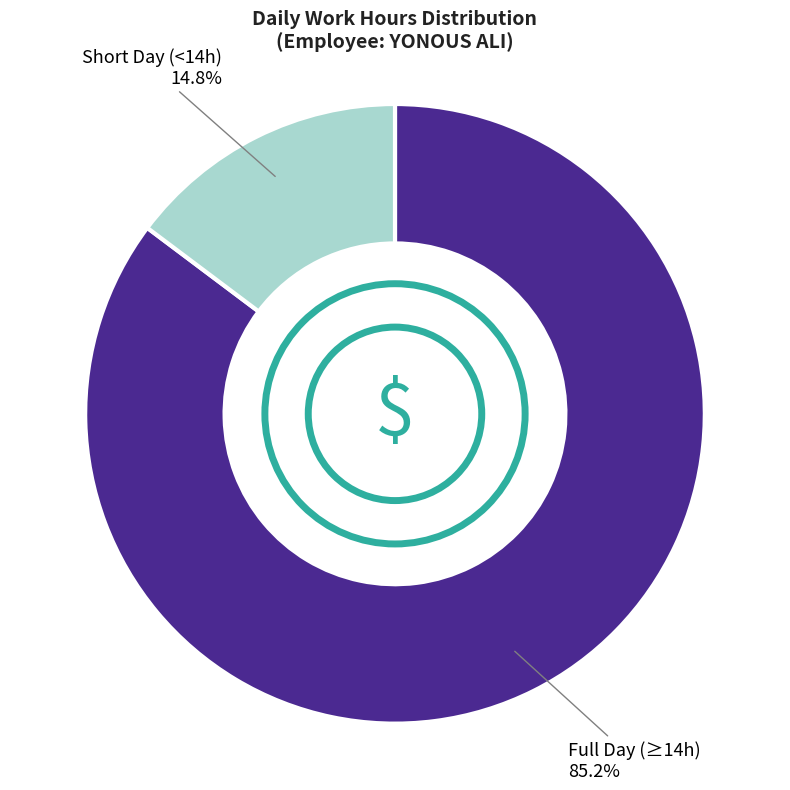

Is there a majority slice in this chart?

Yes